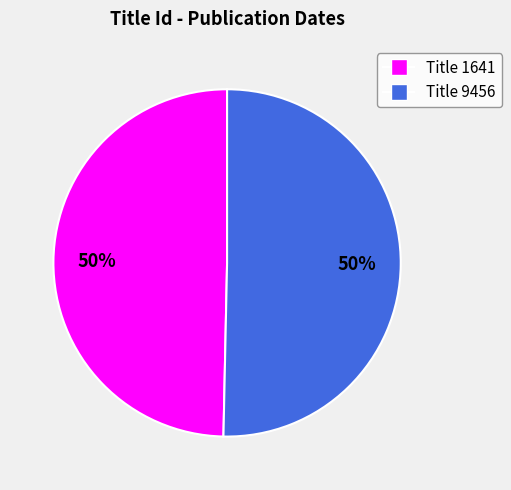

To the nearest percent, what is the average slice percentage?

50%